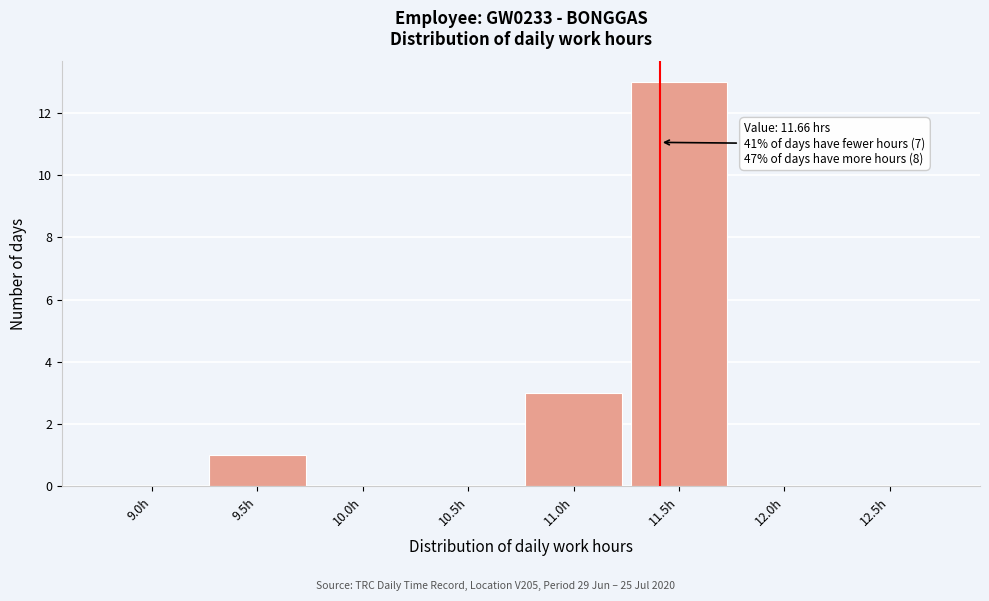

Reading left to right, what are all the values shown in this chart?

9.0h=0	9.5h=1	10.0h=0	10.5h=0	11.0h=3	11.5h=13	12.0h=0	12.5h=0